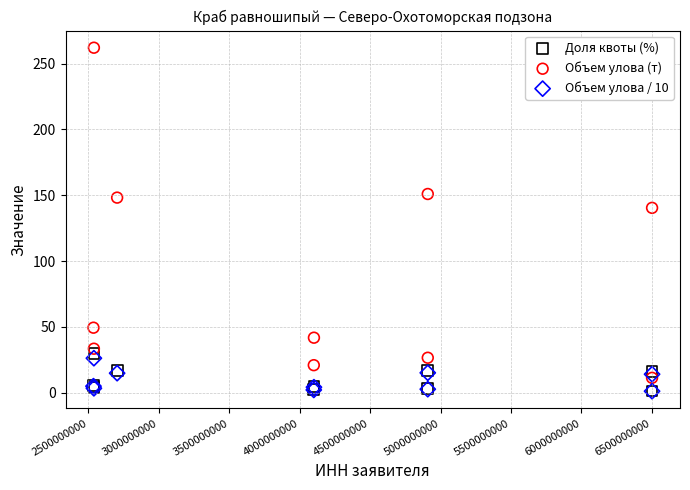

In the Объем улова (т) series, what Y value is closest to 136?

140.4